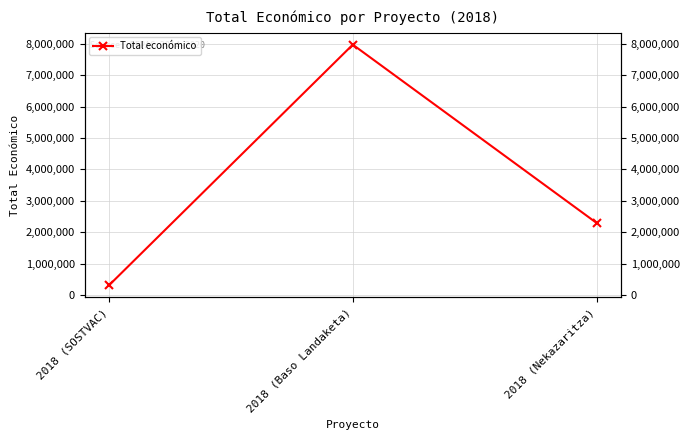

Reading left to right, list all the values displayed in this chart.

2018 (SOSTVAC)=311553	2018 (Baso Landaketa)=7967413	2018 (Nekazaritza)=2296067